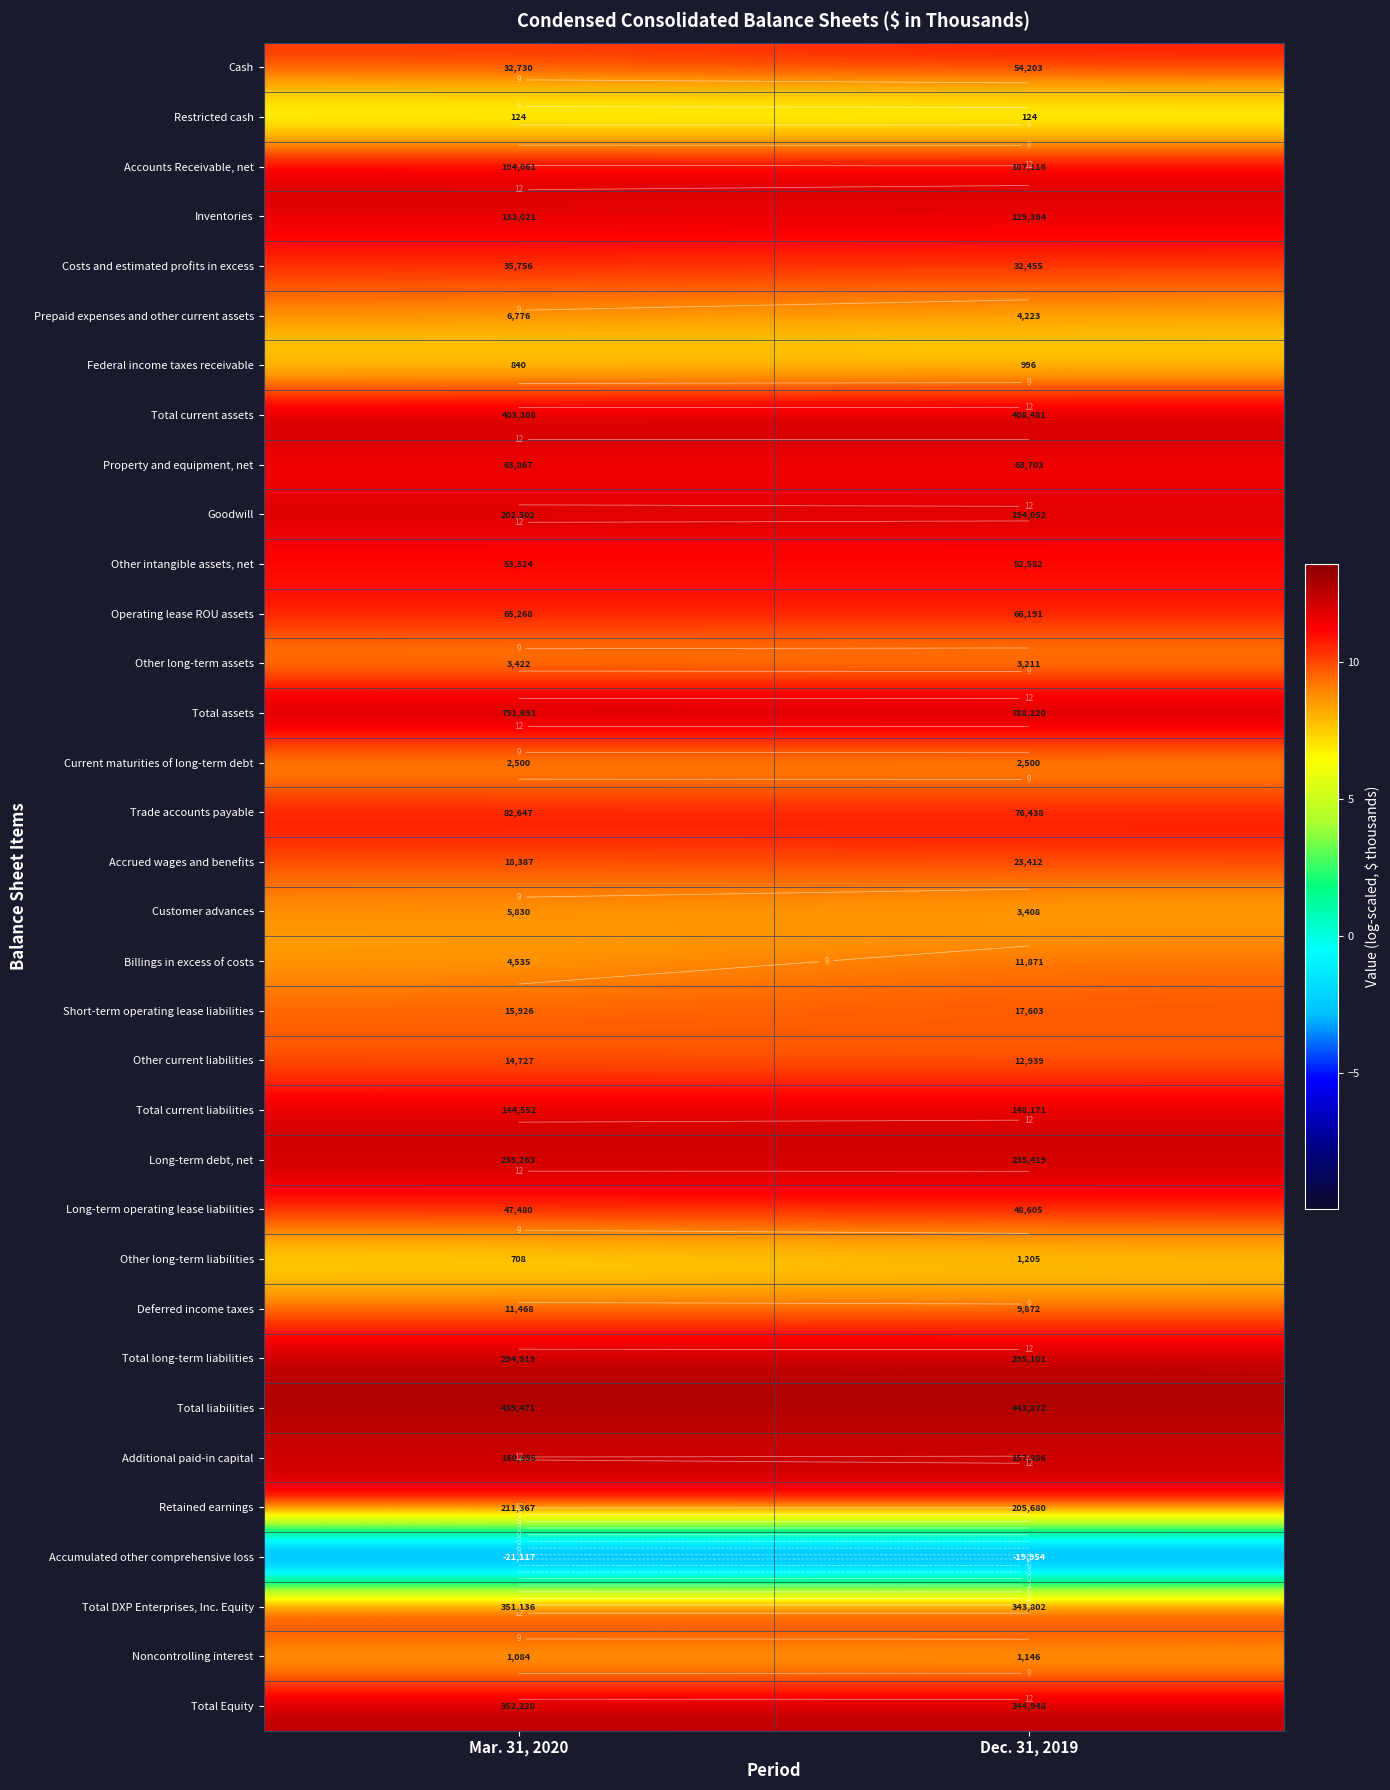

Rank the series by their maximum value, from lowest to highest.

Accumulated other comprehensive loss, Restricted cash, Federal income taxes receivable, Noncontrolling interest, Other long-term liabilities, Current maturities of long-term debt, Other long-term assets, Customer advances, Prepaid expenses and other current assets, Deferred income taxes, Billings in excess of costs, Other current liabilities, Short-term operating lease liabilities, Accrued wages and benefits, Costs and estimated profits in excess, Long-term operating lease liabilities, Other intangible assets, net, Cash, Property and equipment, net, Operating lease ROU assets, Trade accounts payable, Inventories, Total current liabilities, Additional paid-in capital, Accounts Receivable, net, Goodwill, Retained earnings, Long-term debt, net, Total long-term liabilities, Total DXP Enterprises, Inc. Equity, Total Equity, Total current assets, Total liabilities, Total assets